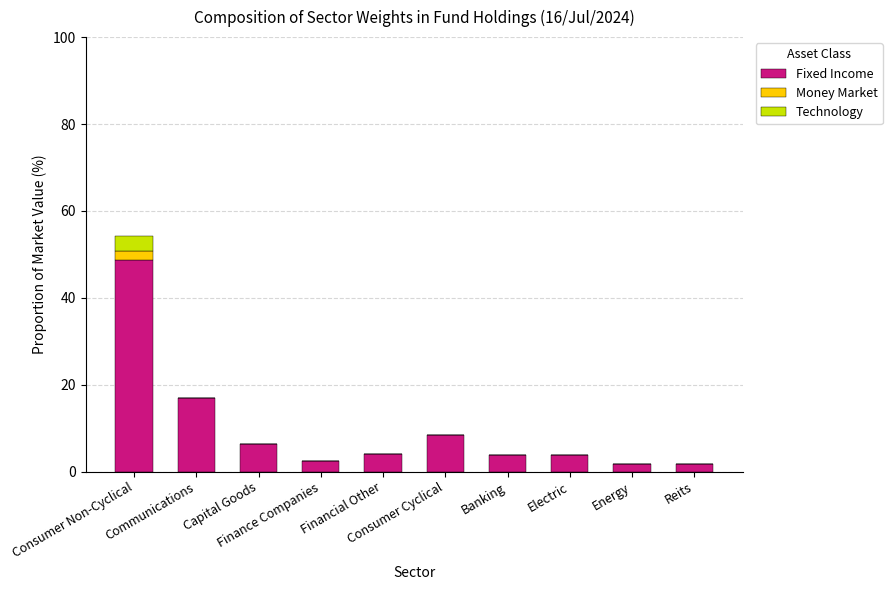

What is the highest value of the Fixed Income series?

48.6